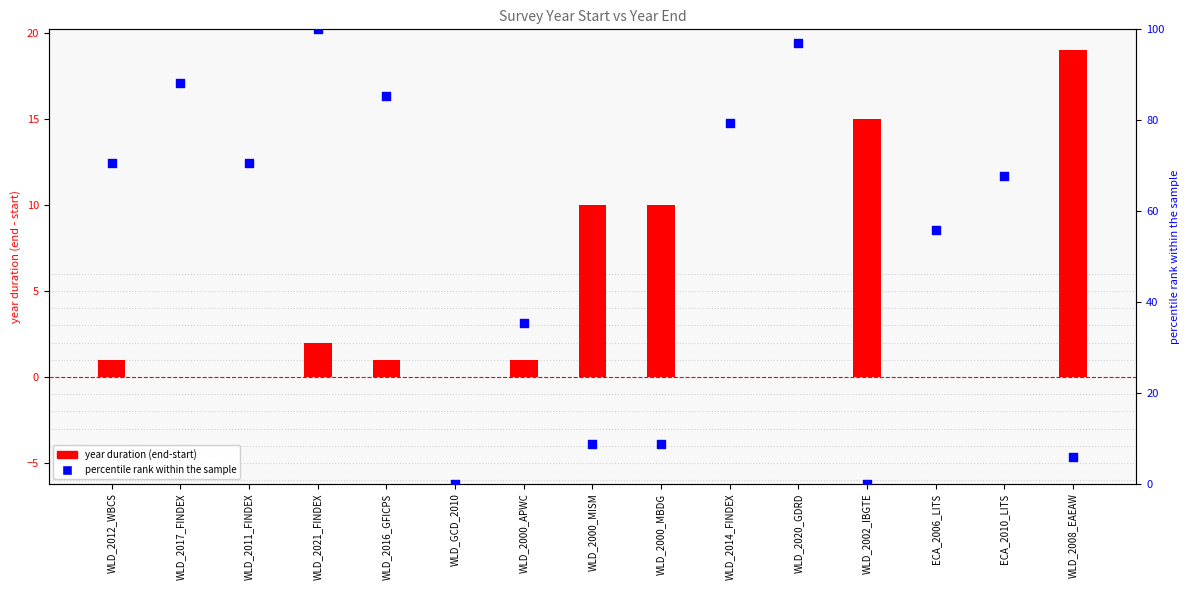

Is the value of percentile rank within the sample at WLD_2020_GDRD greater than the value of year duration (end-start) at WLD_2002_IBGTE?

Yes